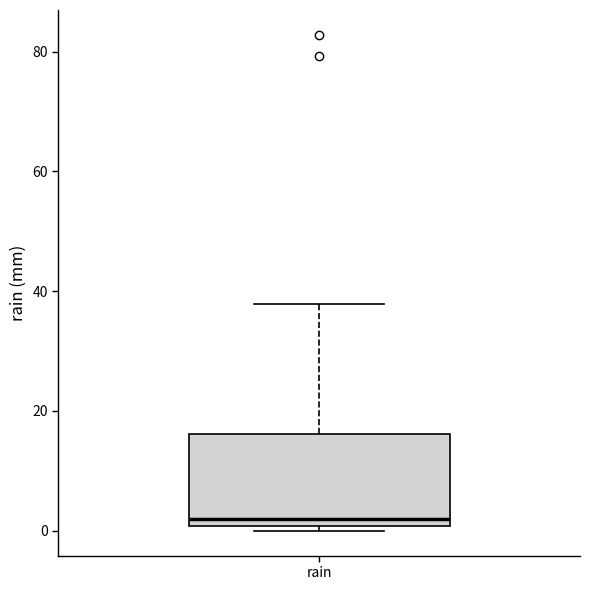

Where is the upper edge of the box for rain on the y-axis? The values are not printed on the chart, so give them approximately, as read against the axis.

16